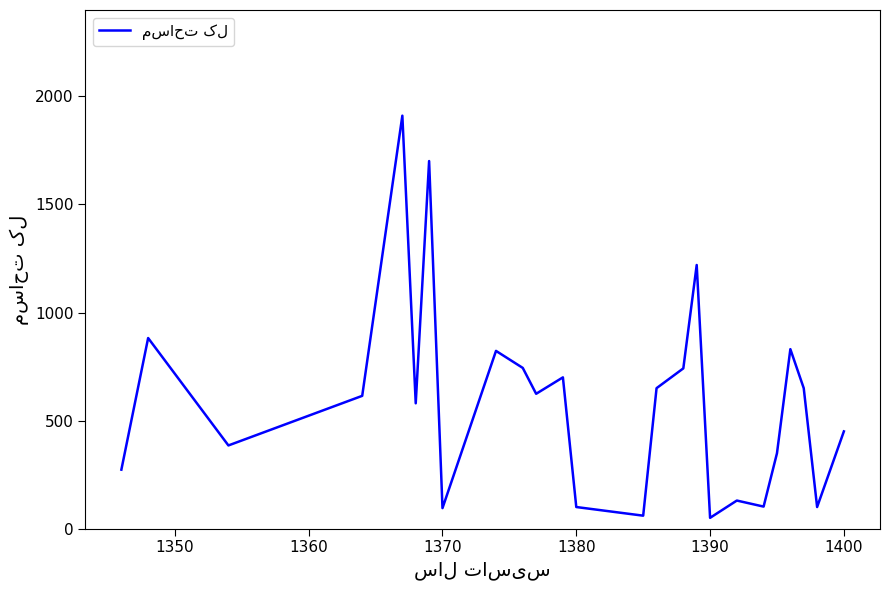

What is the maximum value shown in the chart?

1911.0